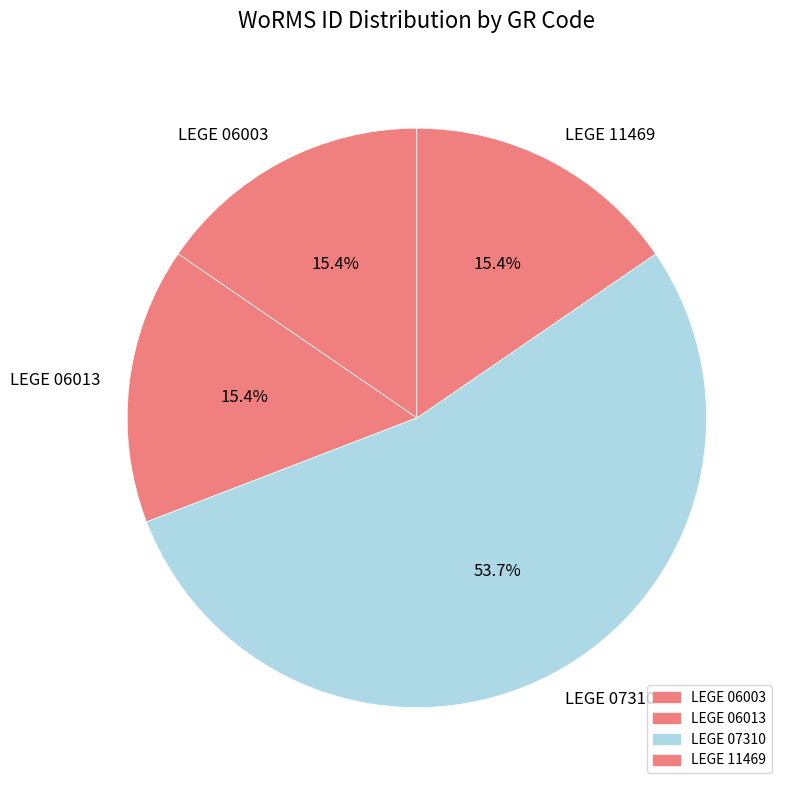

Which slice represents more than half of the pie?

LEGE 07310